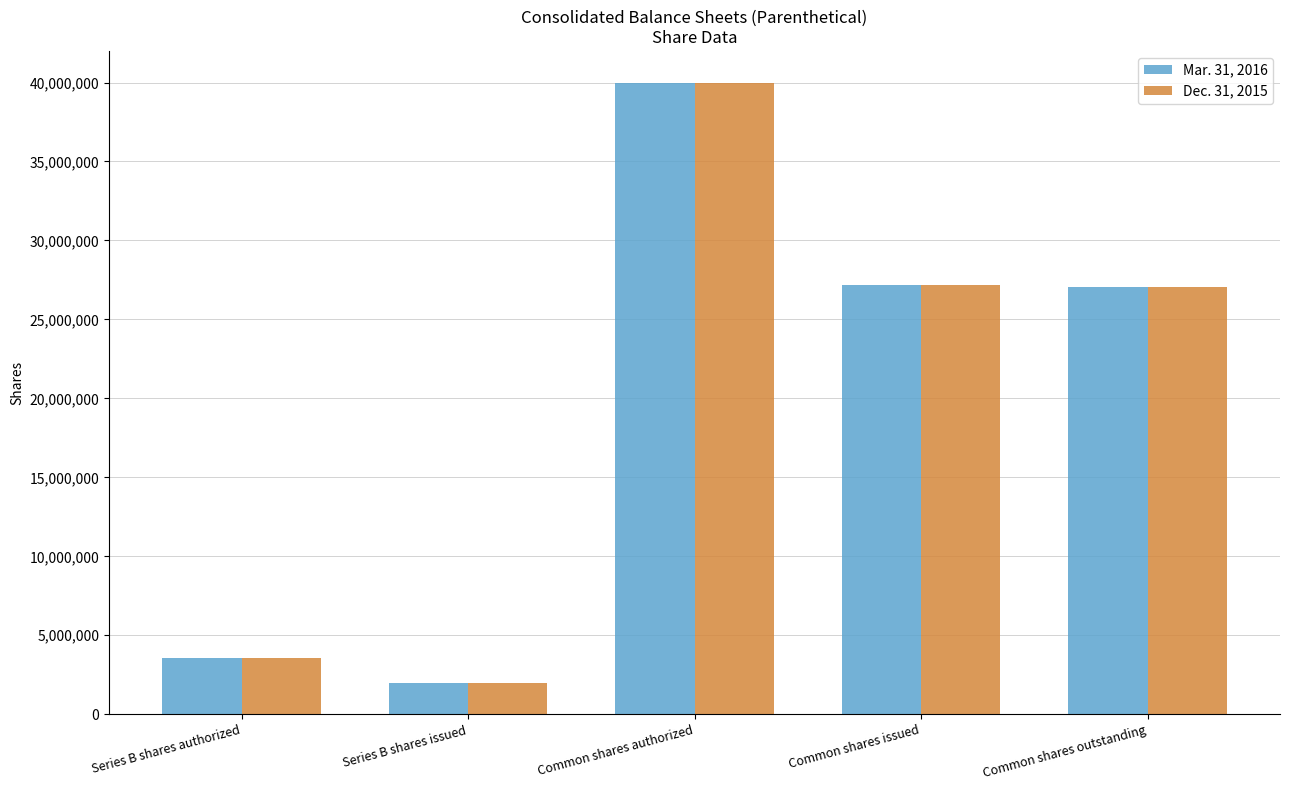

What is the greatest value displayed?

40000000